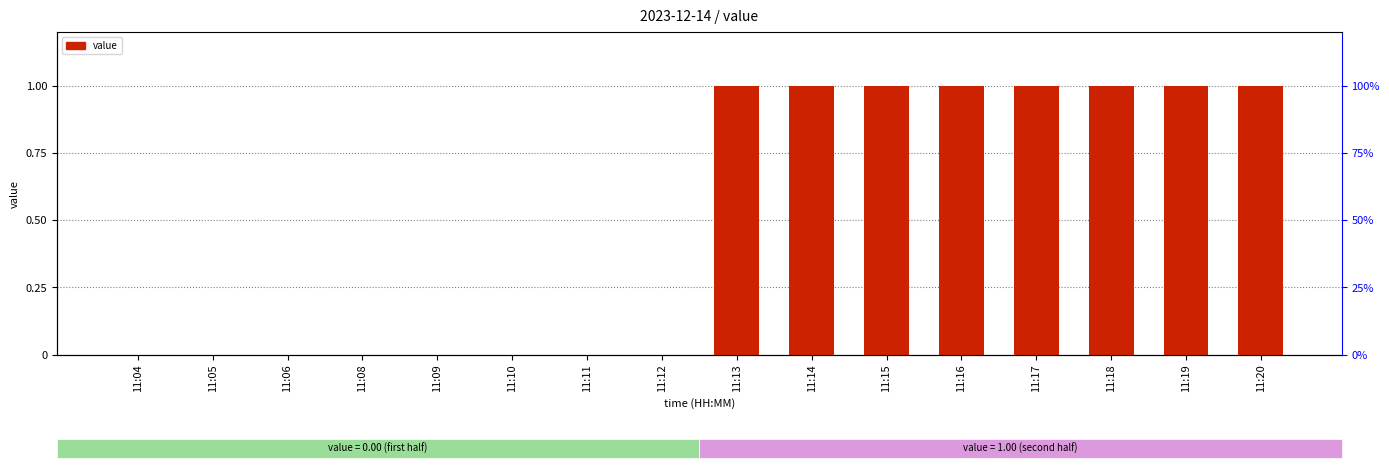

Rank the categories by value from highest to lowest.

11:13, 11:14, 11:15, 11:16, 11:17, 11:18, 11:19, 11:20, 11:04, 11:05, 11:06, 11:08, 11:09, 11:10, 11:11, 11:12